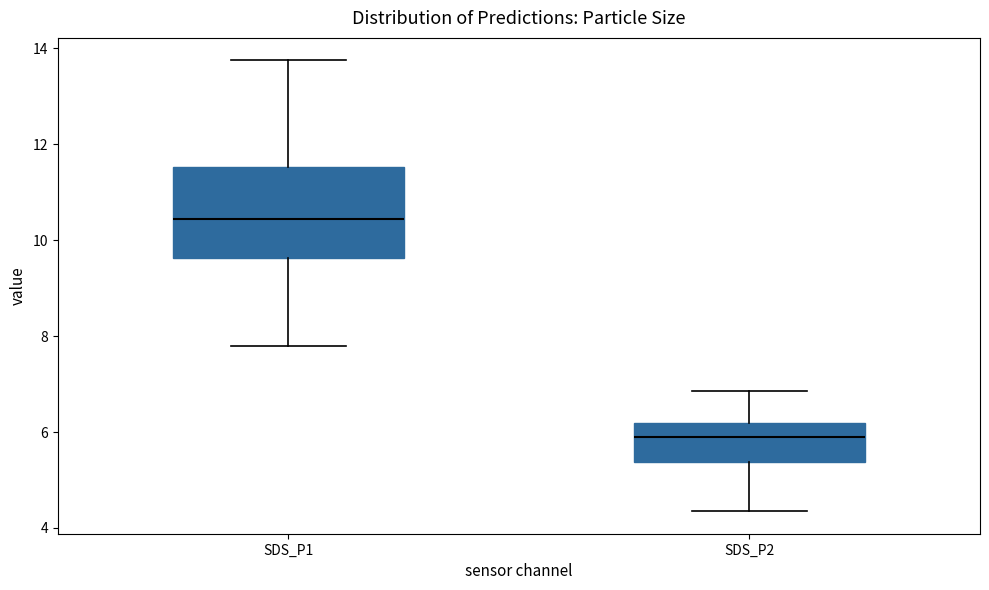

Where does the median line of the box for SDS_P1 sit on the y-axis? The values are not printed on the chart, so give them approximately, as read against the axis.

10.4